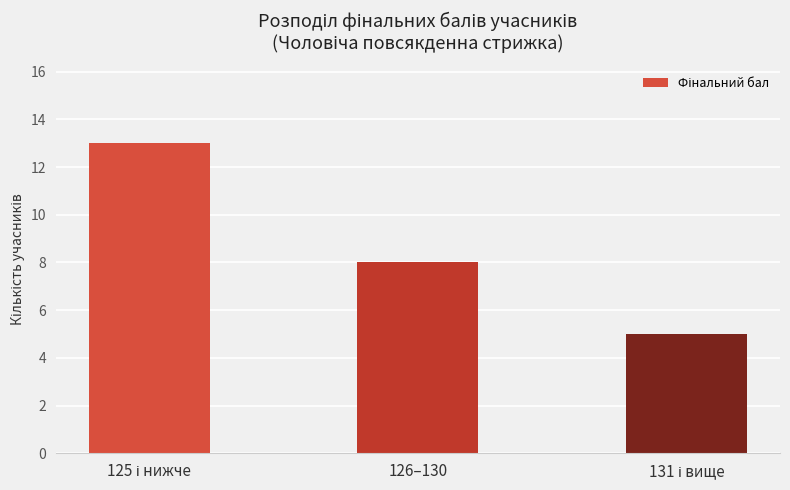

The chart shows a value of 4 at 126–130. True or false?

False